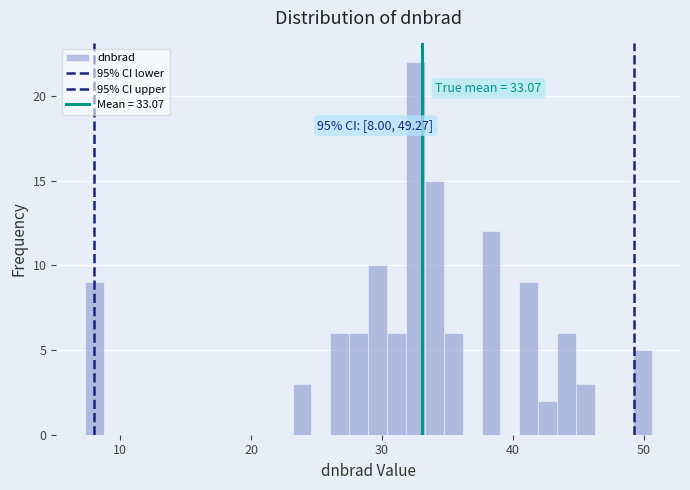

Around what value on the x-axis is the tallest bar? Give the approximate position of its centre, as read against the axis.

33